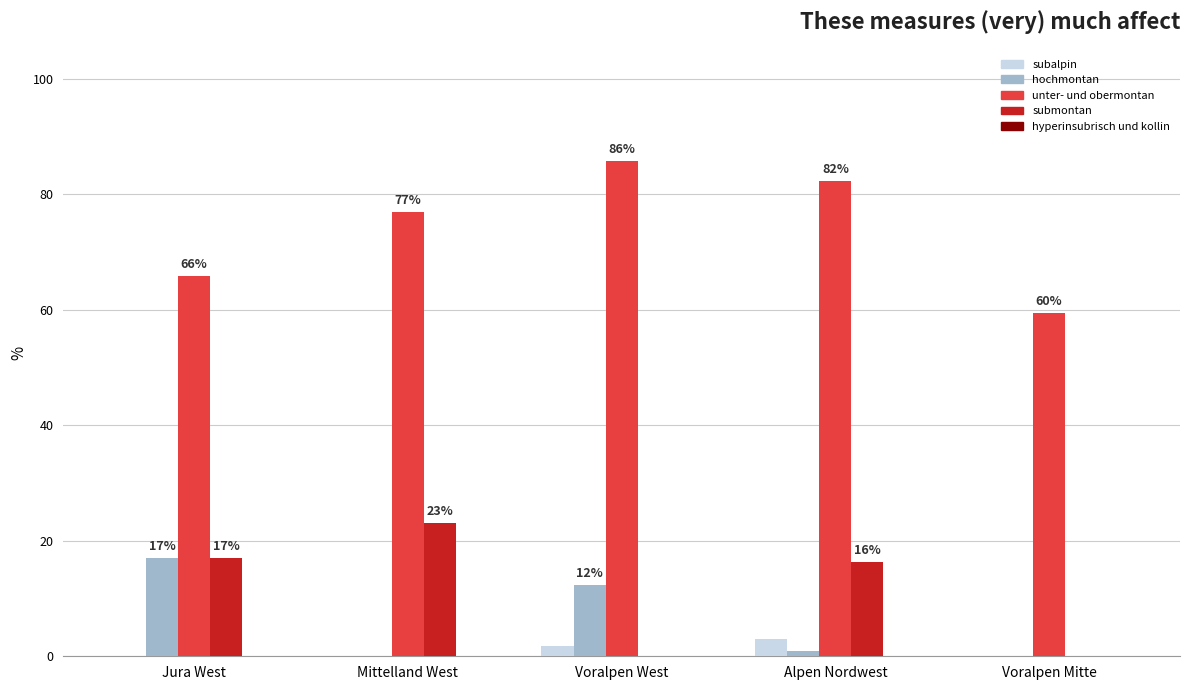

Which series has the largest total across all categories?

unter- und obermontan